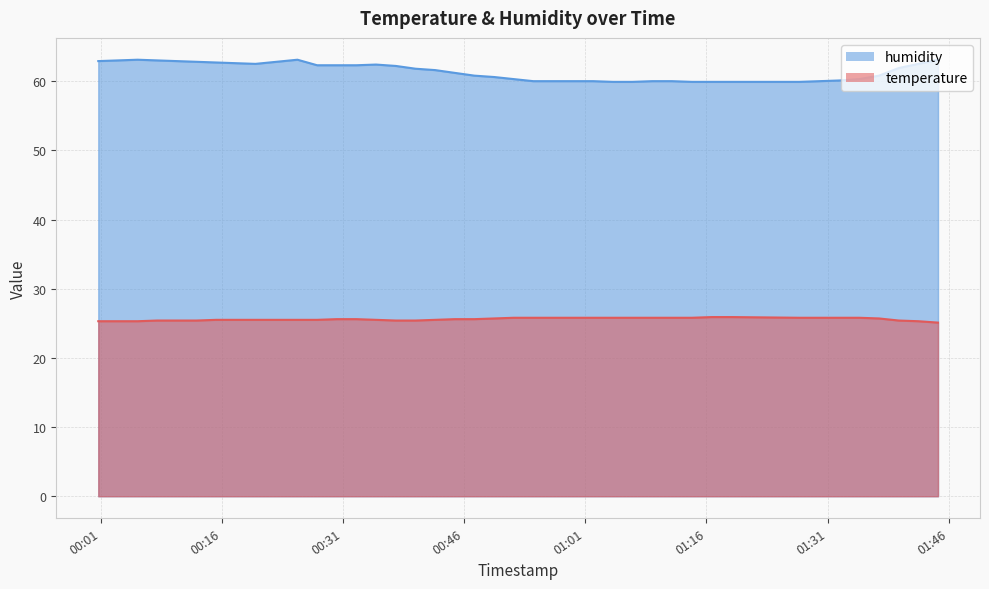

Does the chart display data point markers on the line(s)?

No